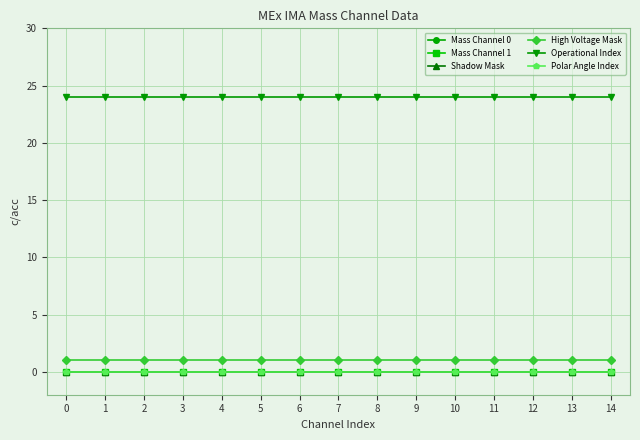

Reading right to left, transcribe all the data shown in this chart.

Mass Channel 0: 14=0	13=0	12=0	11=0	10=0	9=0	8=0	7=0	6=0	5=0	4=0	3=0	2=0	1=0	0=0
Mass Channel 1: 14=0	13=0	12=0	11=0	10=0	9=0	8=0	7=0	6=0	5=0	4=0	3=0	2=0	1=0	0=0
Shadow Mask: 14=0	13=0	12=0	11=0	10=0	9=0	8=0	7=0	6=0	5=0	4=0	3=0	2=0	1=0	0=0
High Voltage Mask: 14=1	13=1	12=1	11=1	10=1	9=1	8=1	7=1	6=1	5=1	4=1	3=1	2=1	1=1	0=1
Operational Index: 14=24	13=24	12=24	11=24	10=24	9=24	8=24	7=24	6=24	5=24	4=24	3=24	2=24	1=24	0=24
Polar Angle Index: 14=0	13=0	12=0	11=0	10=0	9=0	8=0	7=0	6=0	5=0	4=0	3=0	2=0	1=0	0=0